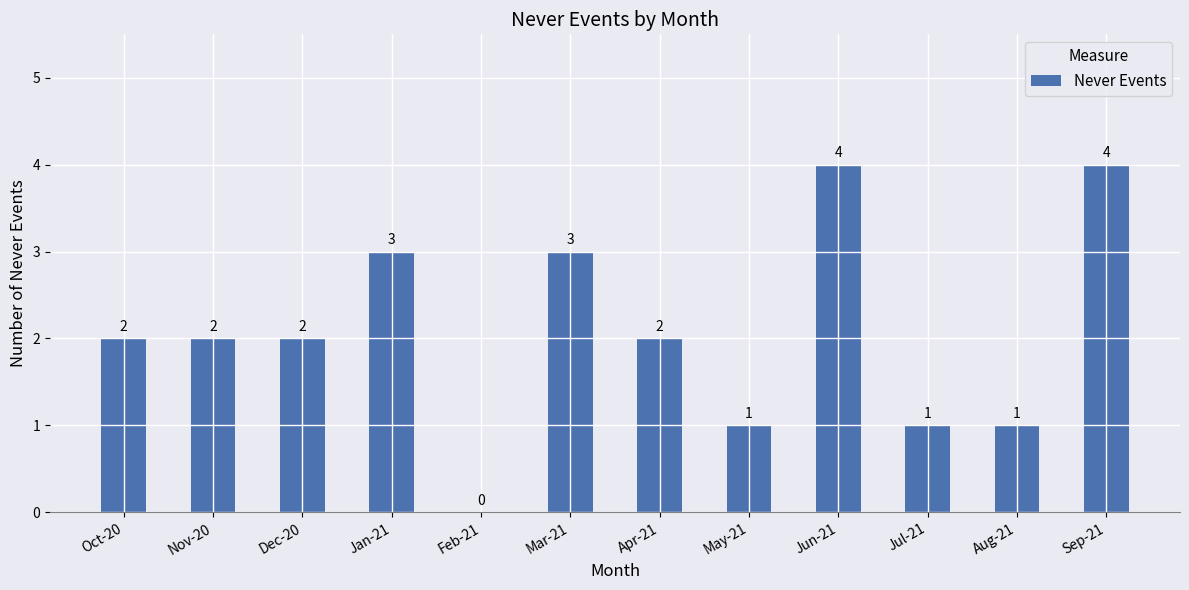

How many values are above zero?

11